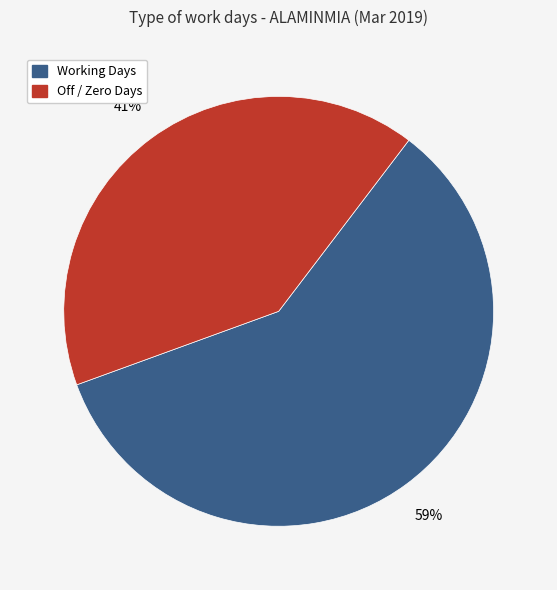

To the nearest percent, what is the average slice percentage?

50%